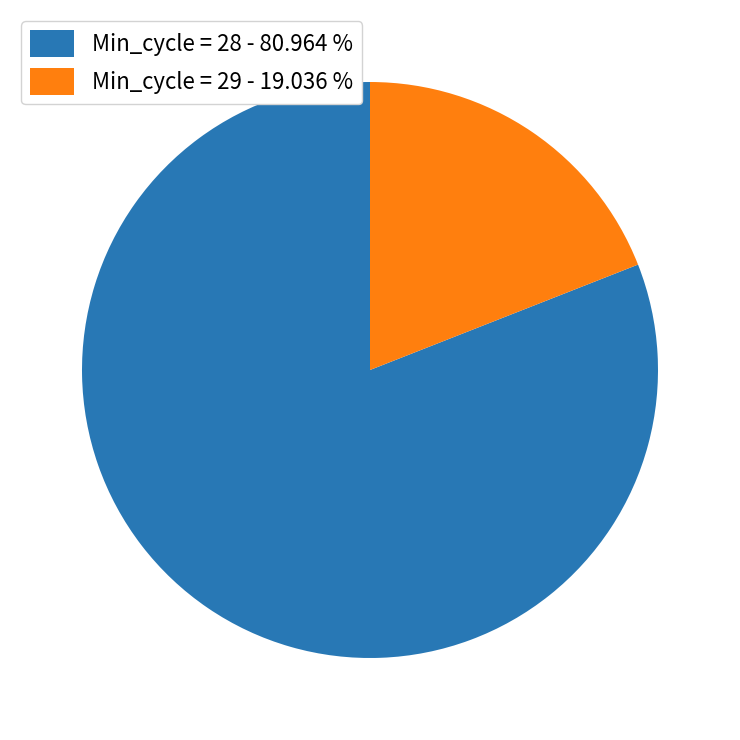

What is the ratio of the value at Min_cycle = 28 - 80.964 % to the value at Min_cycle = 29 - 19.036 %?

4.3